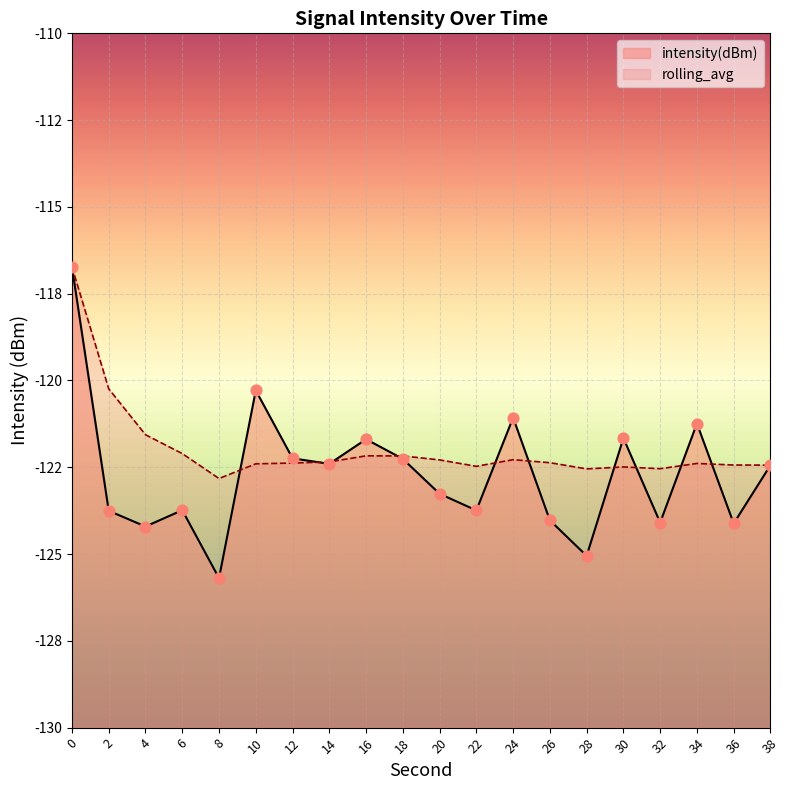

Which series has the largest Y range (max minus min)?

intensity(dBm)